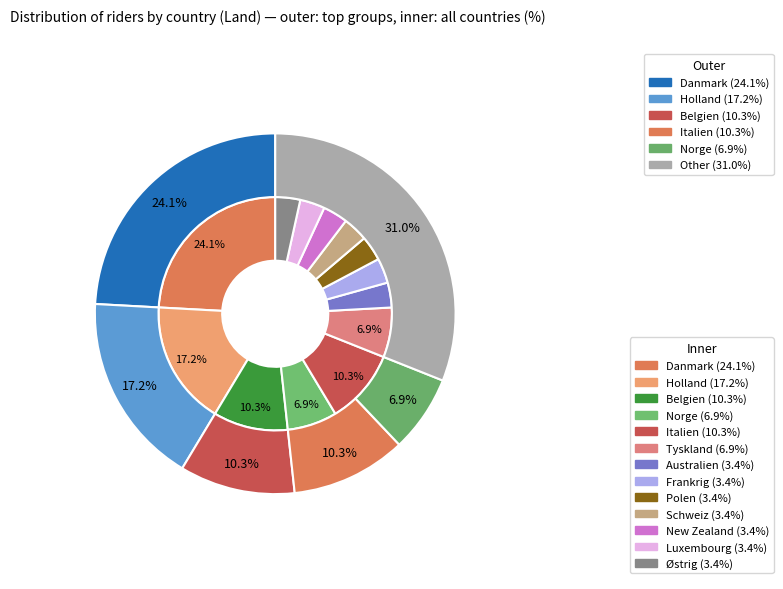

How much of the chart is everything except Holland?

82.8%